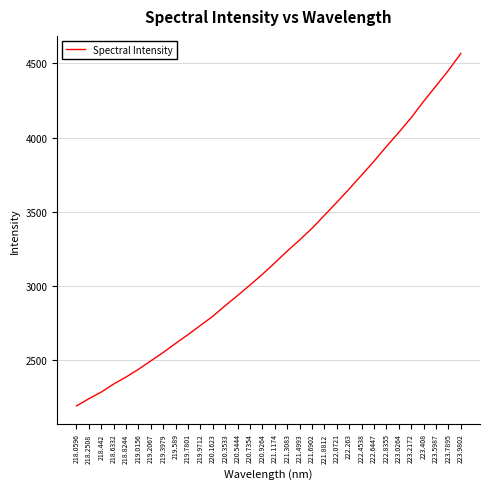

Rank the categories by value from highest to lowest.

223.9802, 223.7895, 223.5987, 223.408, 223.2172, 223.0264, 222.8355, 222.6447, 222.4538, 222.263, 222.0721, 221.8812, 221.6902, 221.4993, 221.3083, 221.1174, 220.9264, 220.7354, 220.5444, 220.3533, 220.1623, 219.9712, 219.7801, 219.589, 219.3979, 219.2067, 219.0156, 218.8244, 218.6332, 218.442, 218.2508, 218.0596